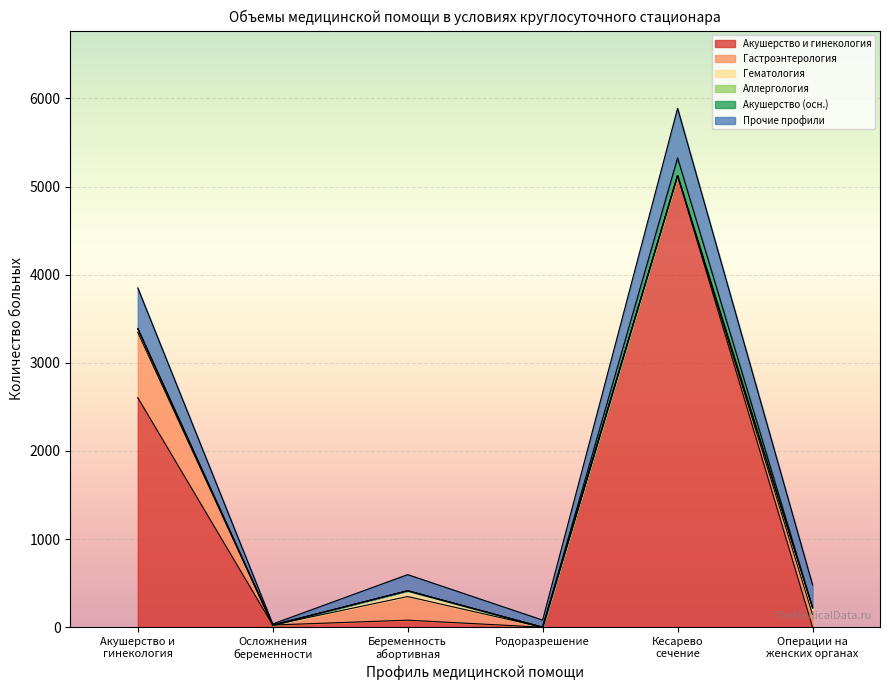

Which series has the widest spread of values?

Акушерство и гинекология